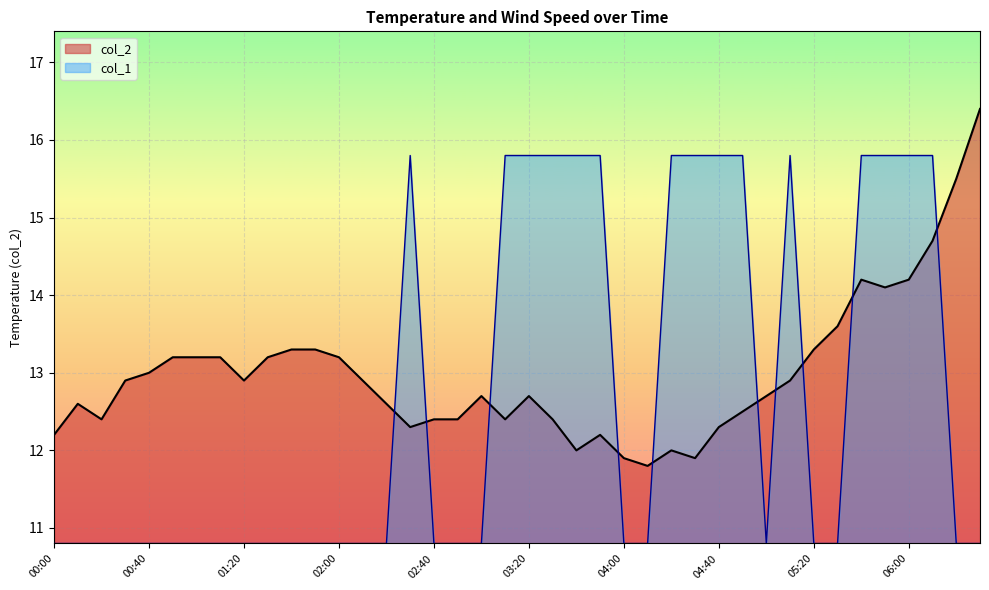

Reading right to left, what are all the values shown in this chart?

col_2: 06:30=16.4	06:20=15.5	06:10=14.7	06:00=14.2	05:50=14.1	05:40=14.2	05:30=13.6	05:20=13.3	05:10=12.9	05:00=12.7	04:50=12.5	04:40=12.3	04:30=11.9	04:20=12.0	04:10=11.8	04:00=11.9	03:50=12.2	03:40=12.0	03:30=12.4	03:20=12.7	03:10=12.4	03:00=12.7	02:50=12.4	02:40=12.4	02:30=12.3	02:20=12.6	02:10=12.9	02:00=13.2	01:50=13.3	01:40=13.3	01:30=13.2	01:20=12.9	01:10=13.2	01:00=13.2	00:50=13.2	00:40=13.0	00:30=12.9	00:20=12.4	00:10=12.6	00:00=12.2
col_1: 06:30=10.8	06:20=10.8	06:10=15.8	06:00=15.8	05:50=15.8	05:40=15.8	05:30=10.8	05:20=10.8	05:10=15.8	05:00=10.8	04:50=15.8	04:40=15.8	04:30=15.8	04:20=15.8	04:10=10.8	04:00=10.8	03:50=15.8	03:40=15.8	03:30=15.8	03:20=15.8	03:10=15.8	03:00=10.8	02:50=10.8	02:40=10.8	02:30=15.8	02:20=10.8	02:10=10.8	02:00=10.8	01:50=10.8	01:40=10.8	01:30=10.8	01:20=10.8	01:10=10.8	01:00=10.8	00:50=10.8	00:40=10.8	00:30=10.8	00:20=10.8	00:10=10.8	00:00=10.8